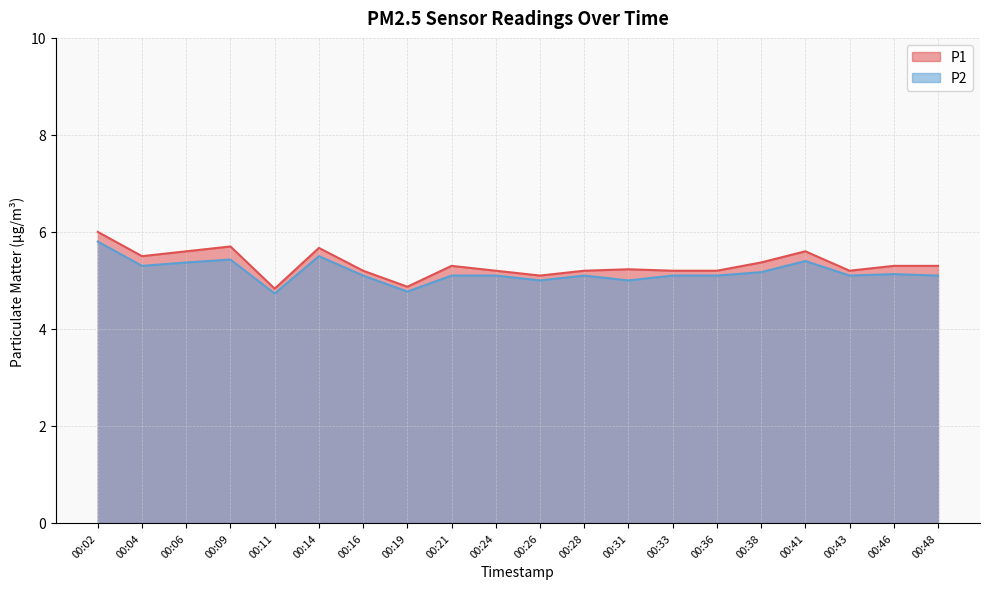

What are all the series names shown in the legend?

P1, P2